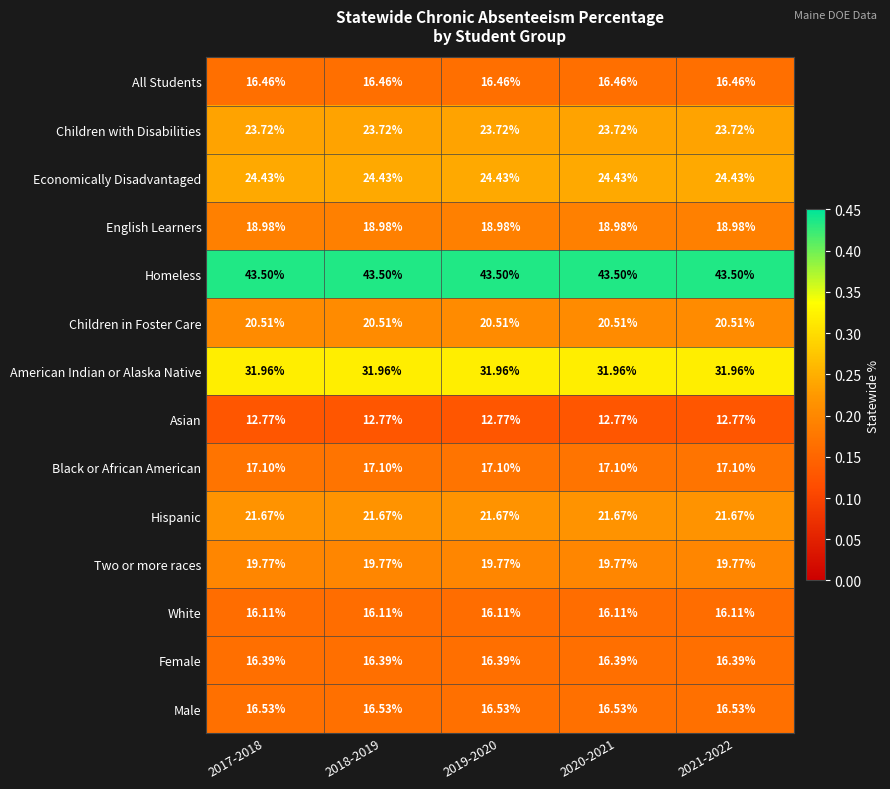

Is the value of Economically Disadvantaged at 2019-2020 greater than the value of Children with Disabilities at 2019-2020?

Yes